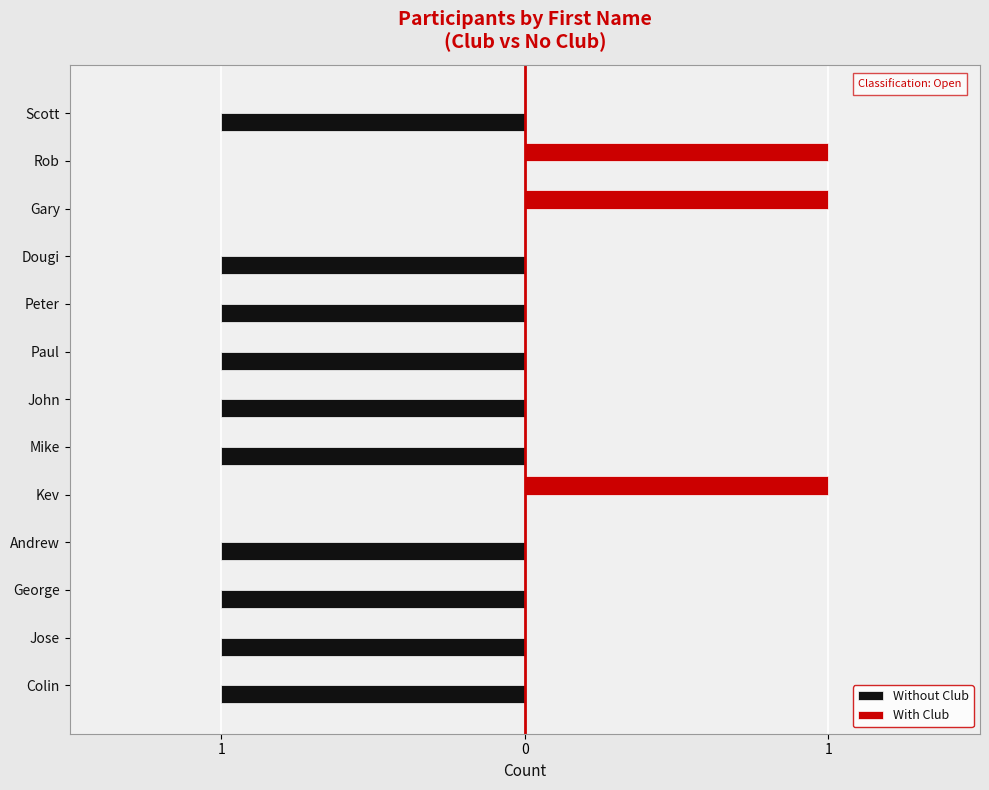

What are all the series names shown in the legend?

Without Club, With Club